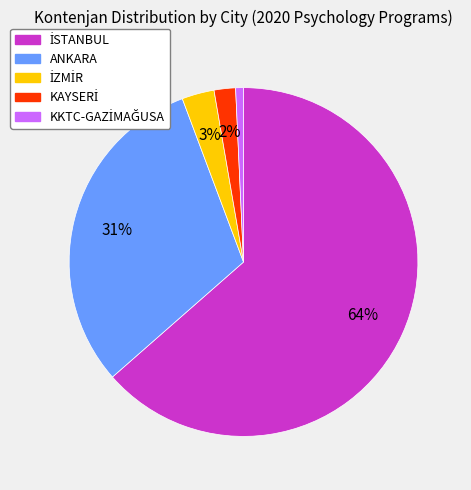

To the nearest percent, what is the average slice percentage?

20%